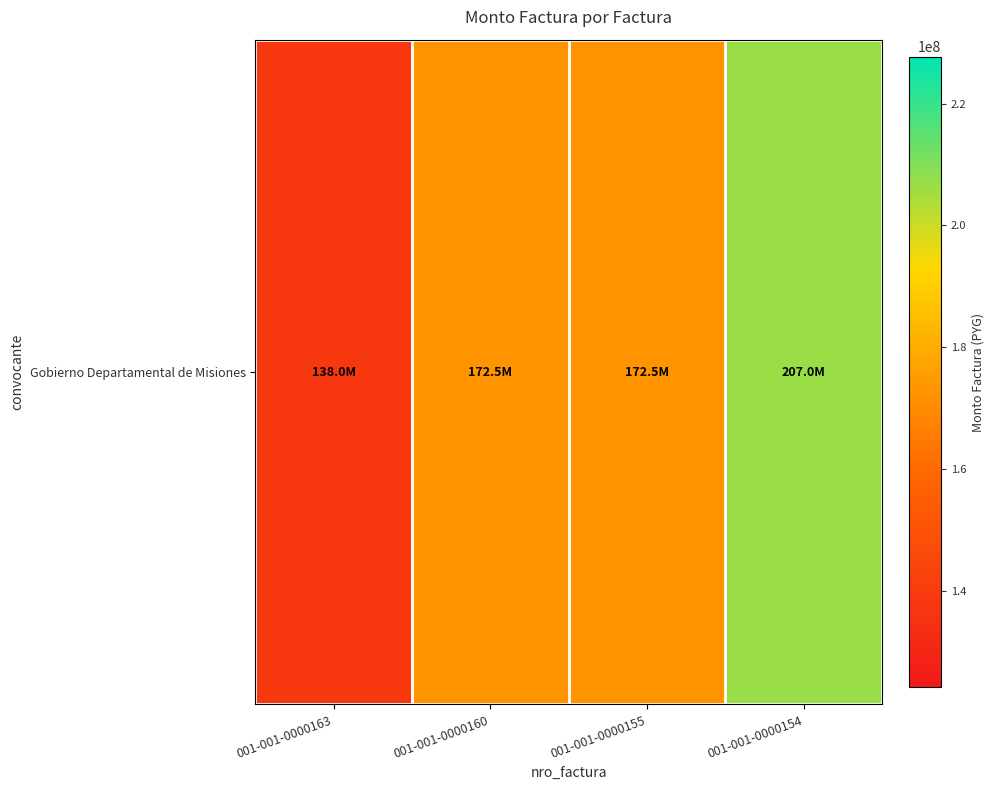

What is the sum of the values at 001-001-0000155 and 001-001-0000160?

345000000